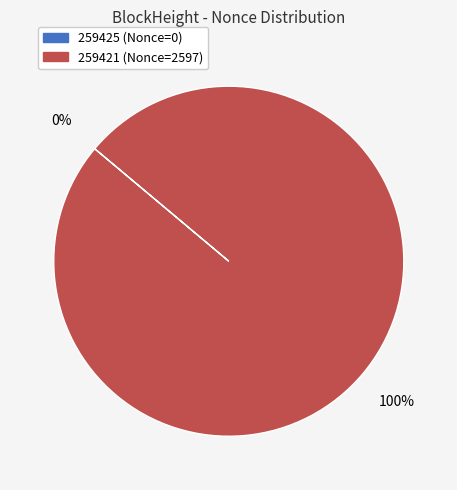

What percentage is the 259421 slice, to the nearest percent?

100%